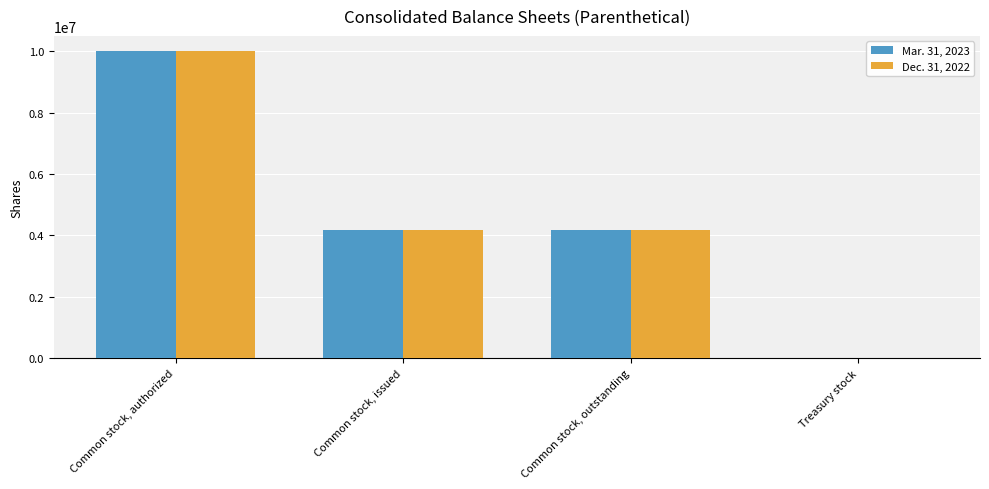

Which category has the highest value in the Dec. 31, 2022 series?

Common stock, authorized